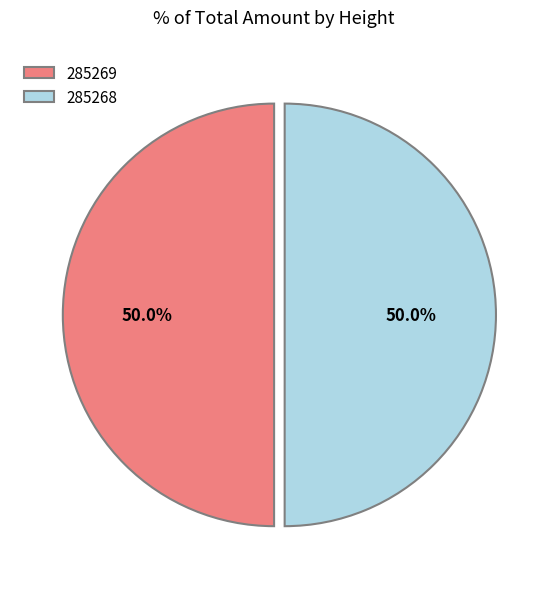

What percentage is the 285269 slice, to the nearest percent?

50%